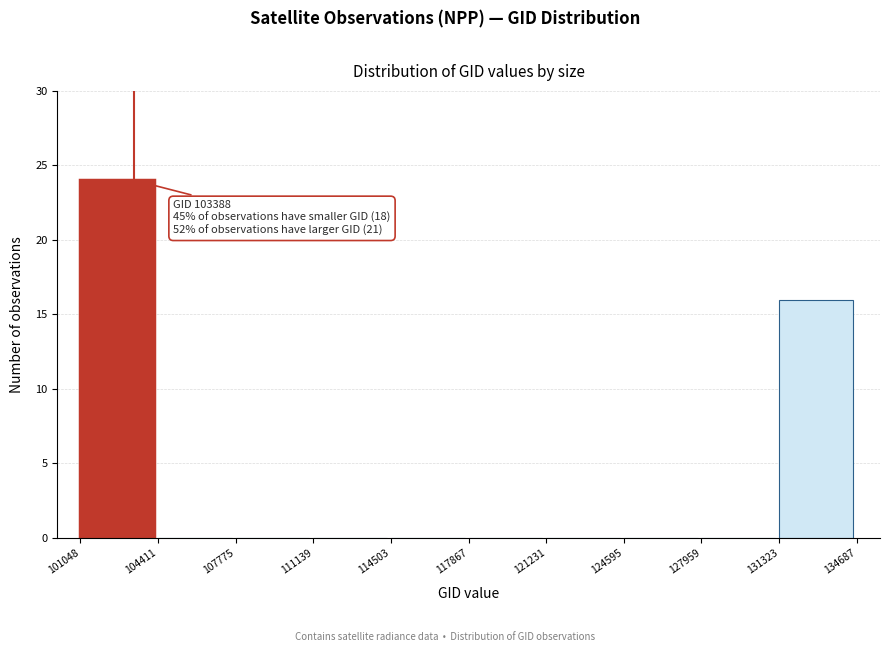

Over which range of the x-axis is the bar tallest?

101048 to 104411